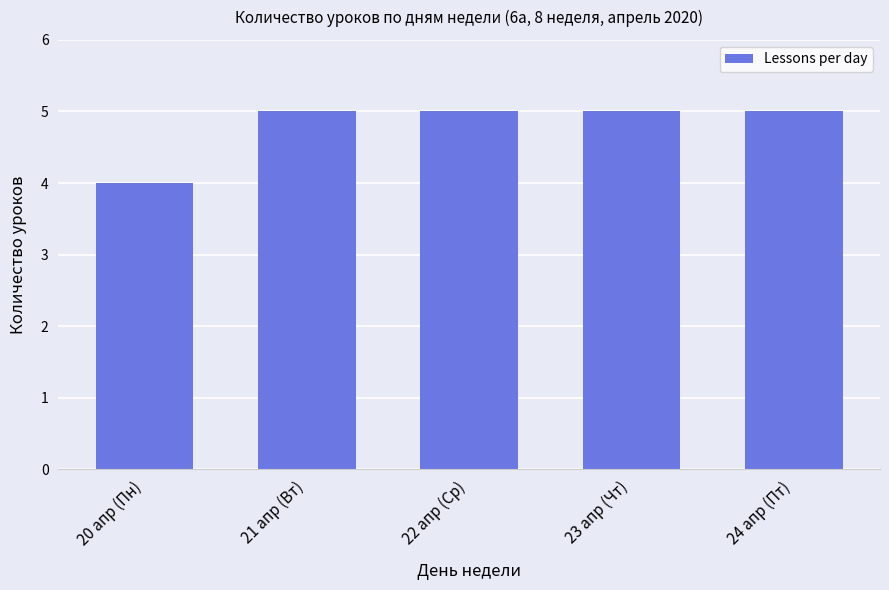

What is the value of the 5th bar from the left?

5